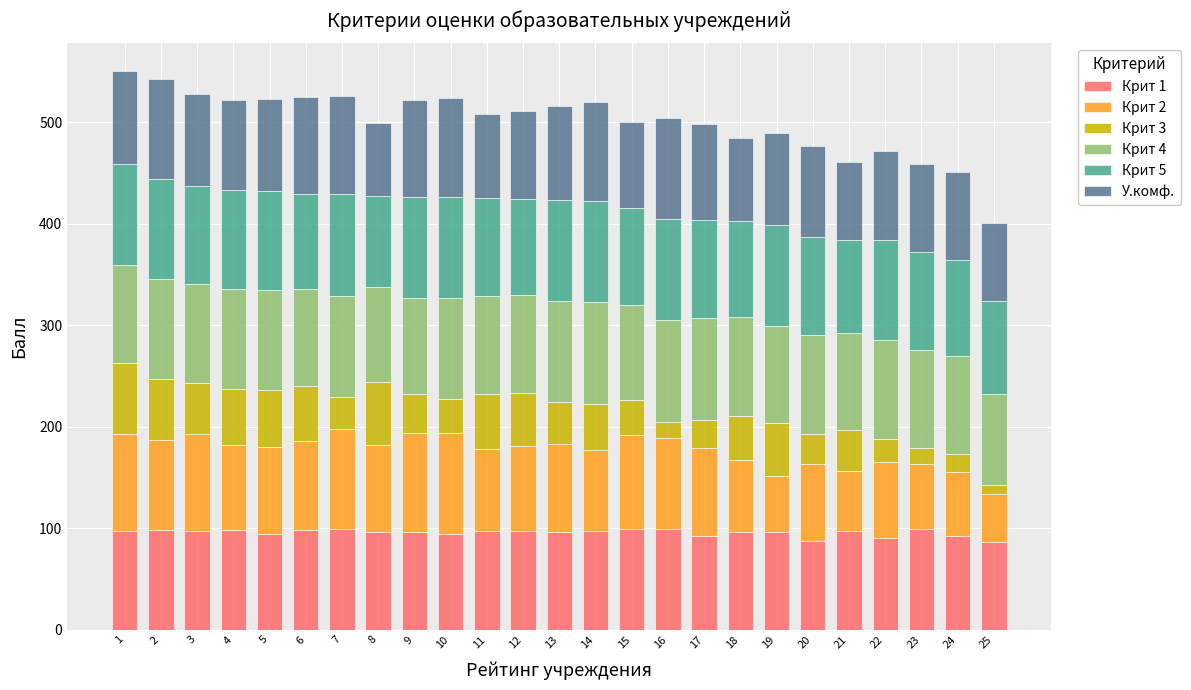

What is the sum of all Крит 1 values?

2391.8